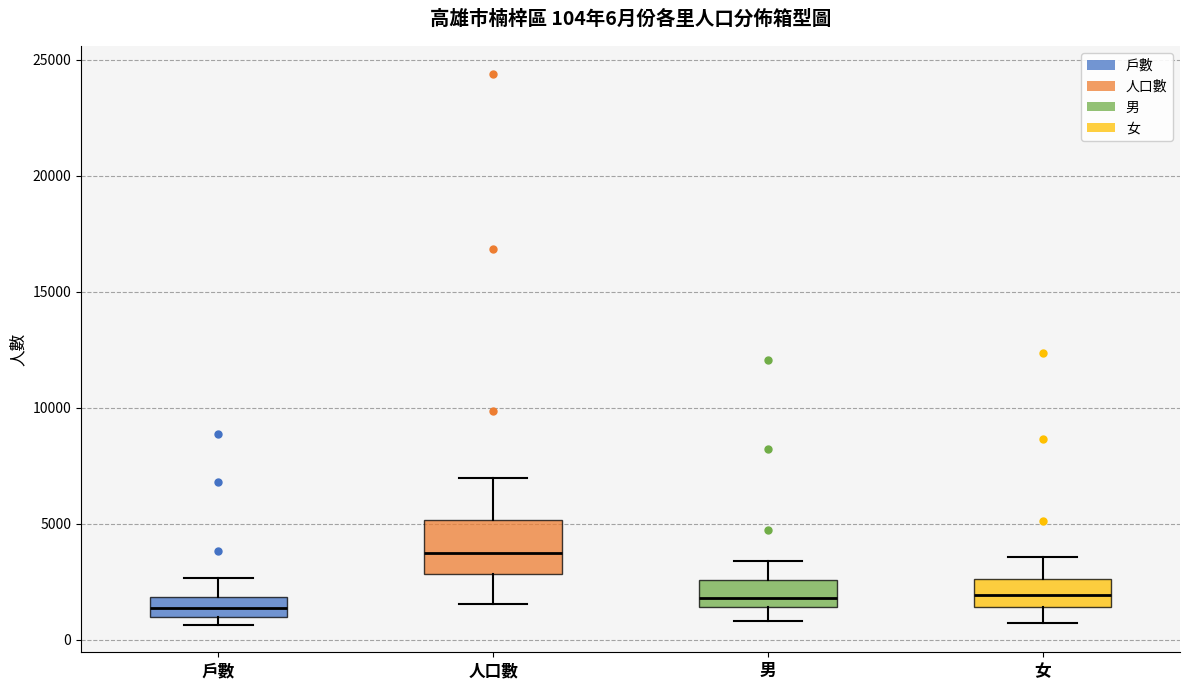

Which box has the highest median line?

人口數